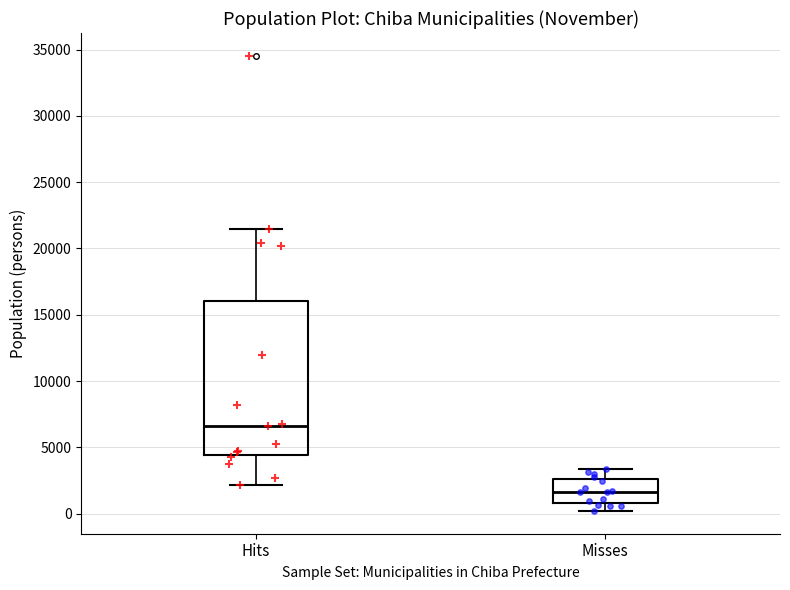

Where is the lower edge of the box for Hits on the y-axis? The values are not printed on the chart, so give them approximately, as read against the axis.

4500